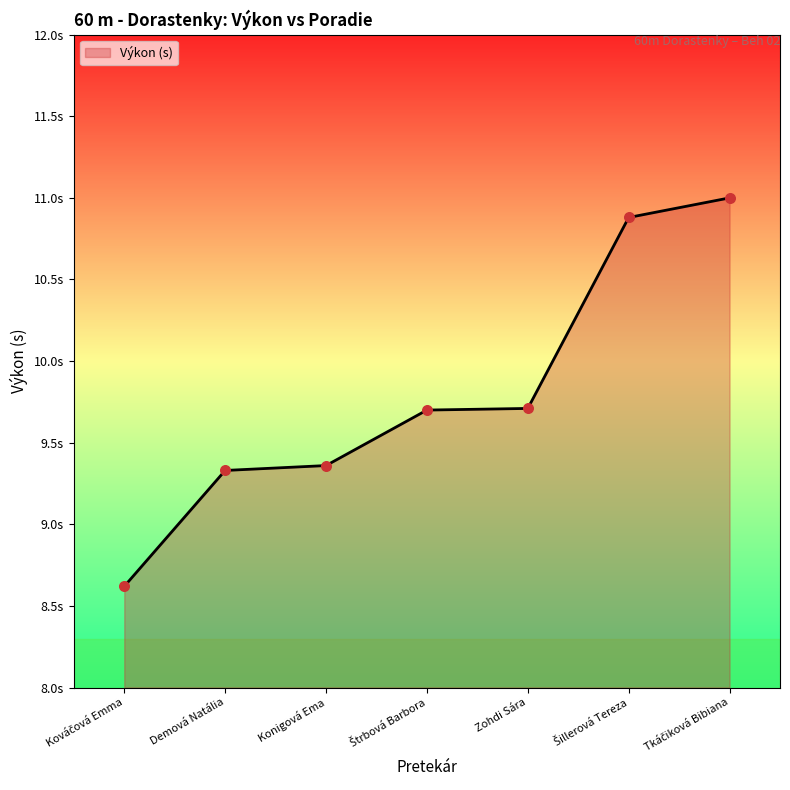

Is this an area chart (filled region under the line)?

Yes